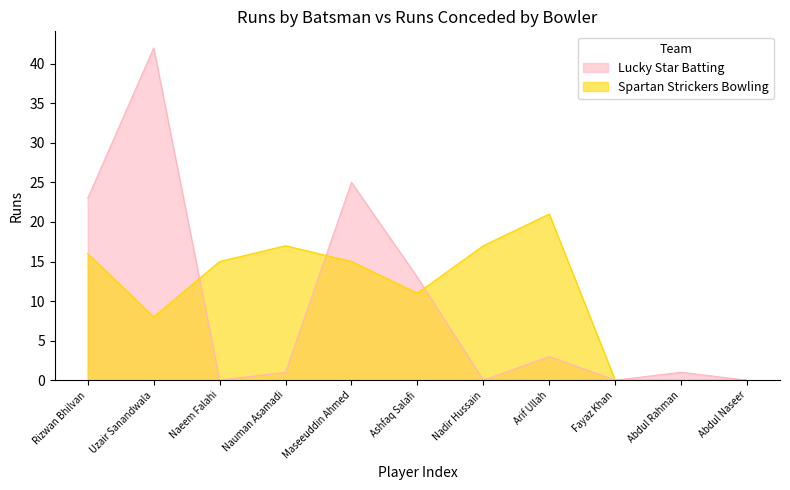

Between which two adjacent categories do Lucky Star Batting and Spartan Strickers Bowling first intersect?

Uzair Sanandwala and Naeem Falahi